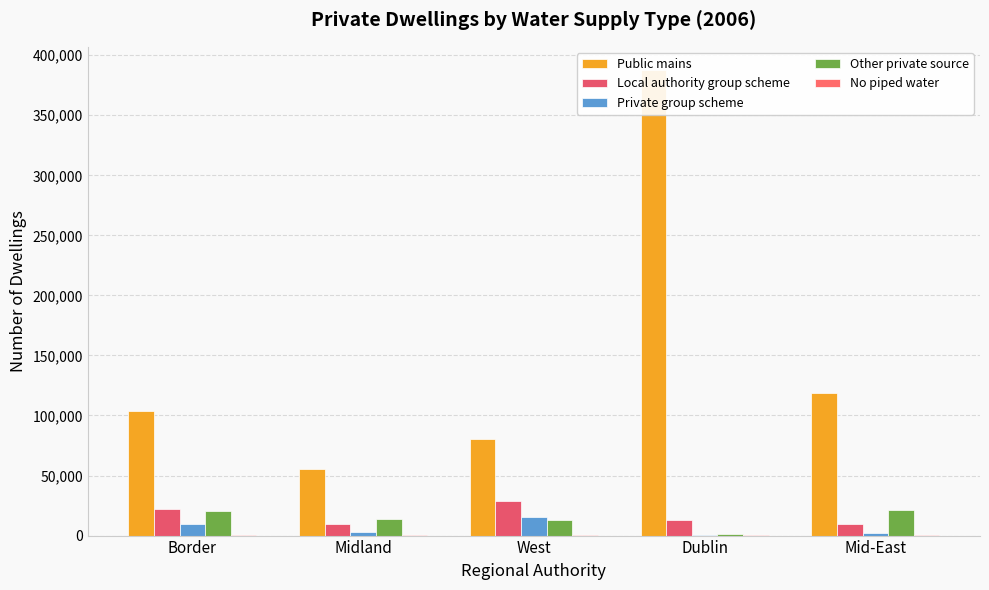

At which category is the sum across all series the highest?

Dublin